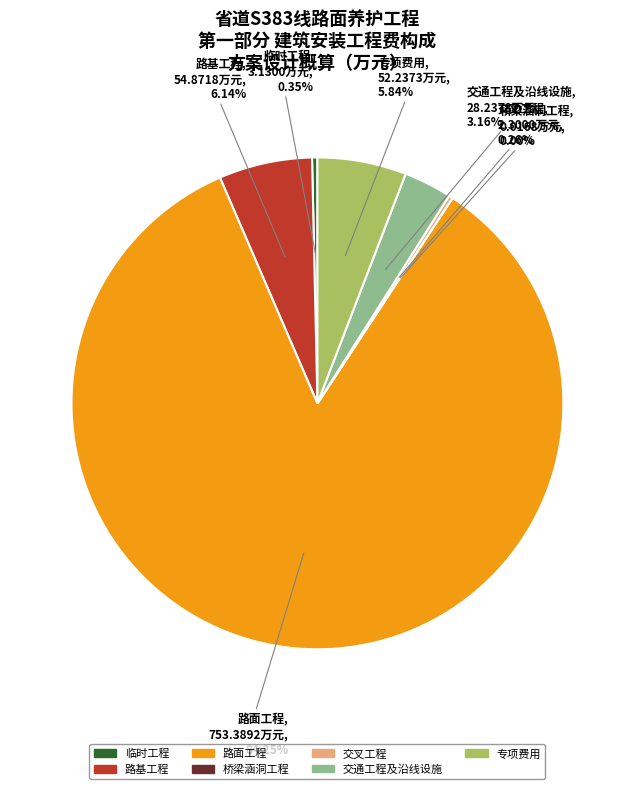

What is the largest slice in the pie chart?

路面工程